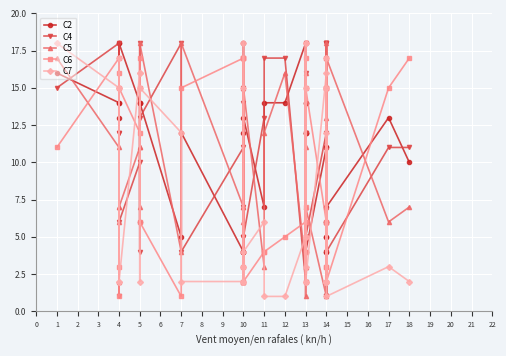

At which category does C4 reach its first local valley?

4